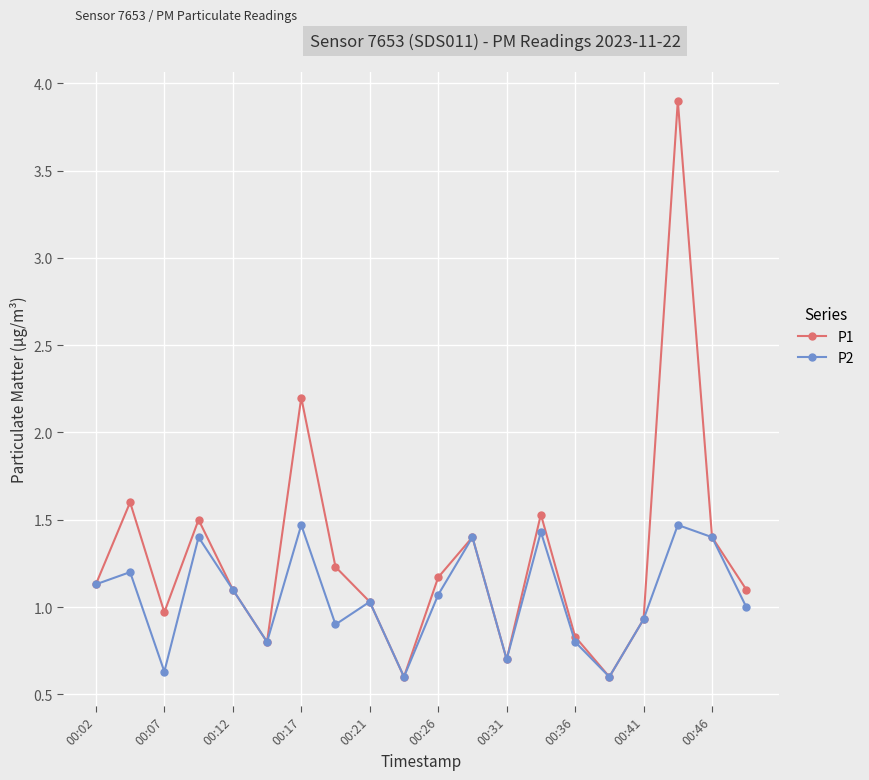

What is the value of the P2 point at the 11th from the left?

1.1